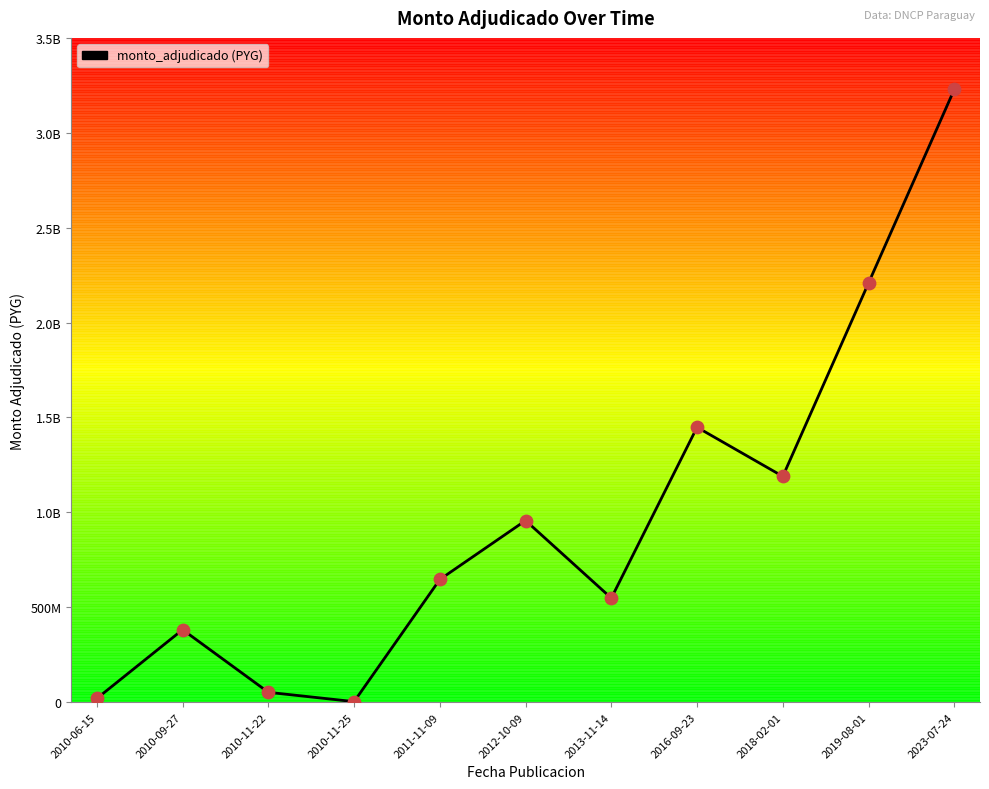

Which has a higher value, 2018-02-01 or 2012-10-09?

2018-02-01